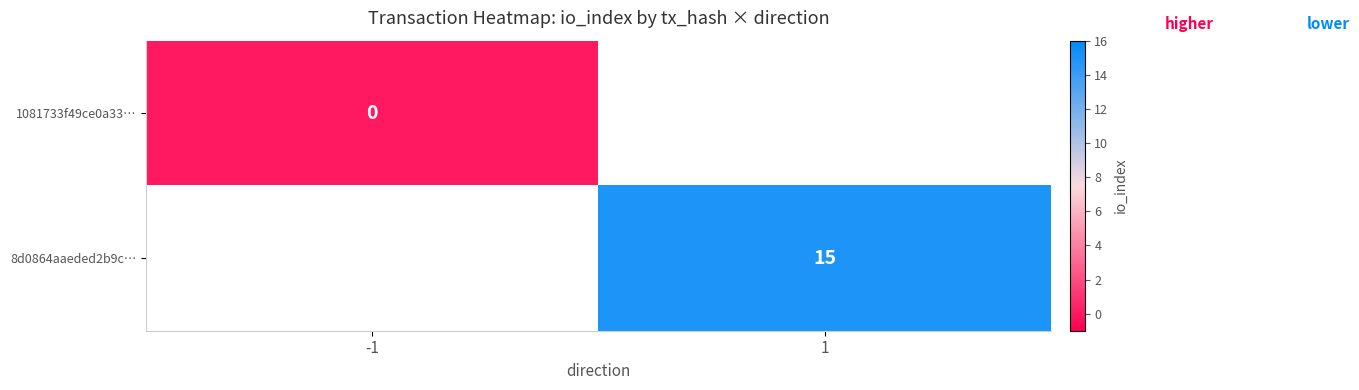

Rank the categories by 8d0864aaeded2b9c… value from highest to lowest.

-1, 1